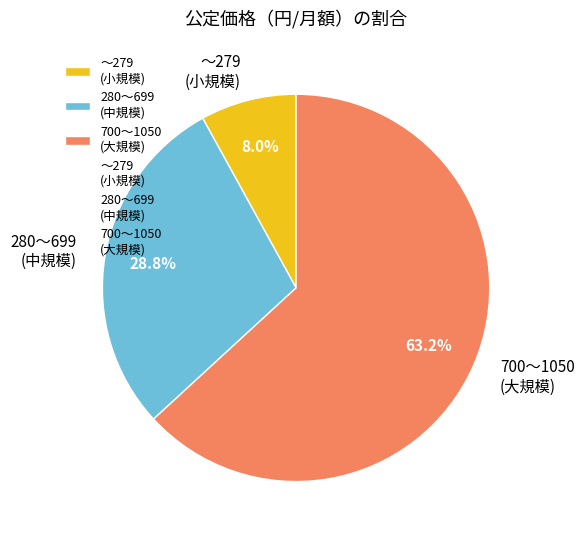

How many segments does this pie chart have?

3